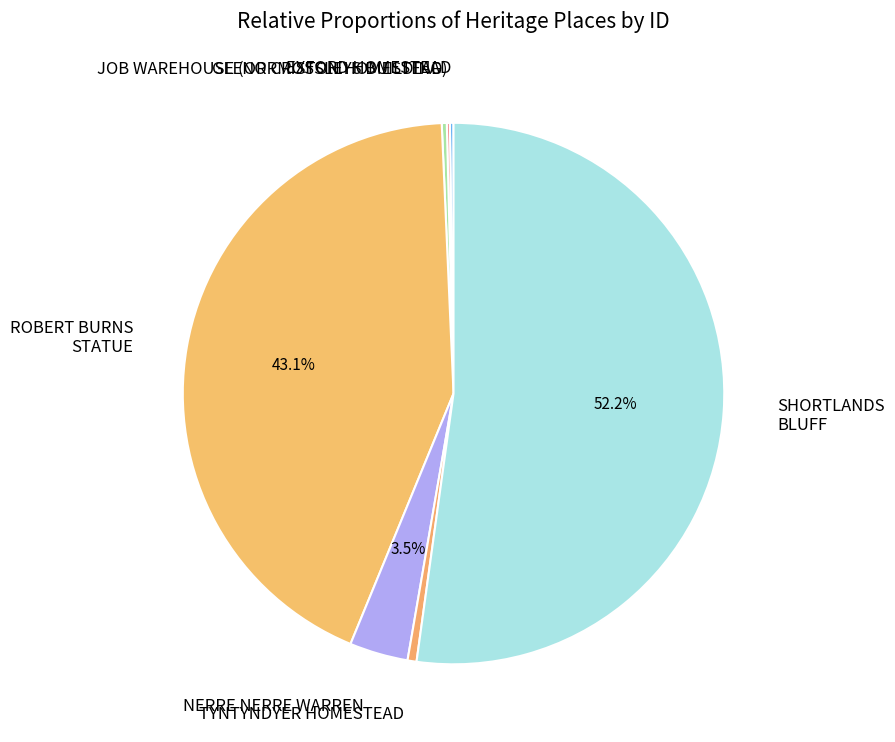

Rank the categories by value from lowest to highest.

JOB WAREHOUSE (OR CROSSLEYS BUILDING), EXFORD HOMESTEAD, GLENORMISTON HOMESTEAD, TYNTYNDYER HOMESTEAD, NERRE NERRE WARREN, ROBERT BURNS STATUE, SHORTLANDS BLUFF